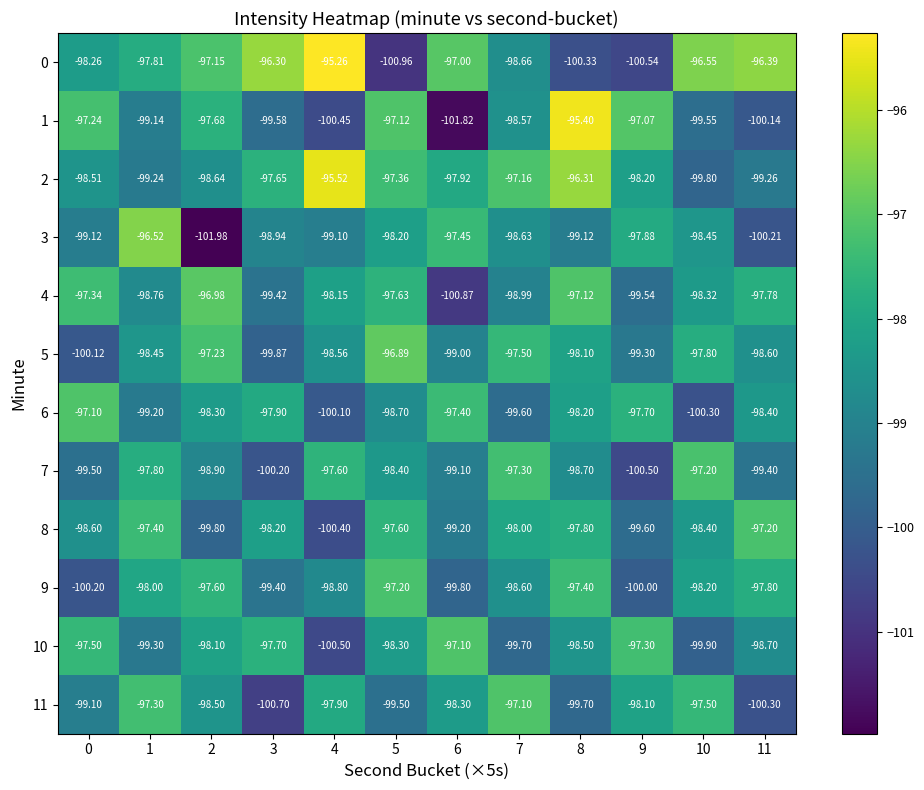

Is the value of 3 at 10 greater than the value of 8 at 8?

No